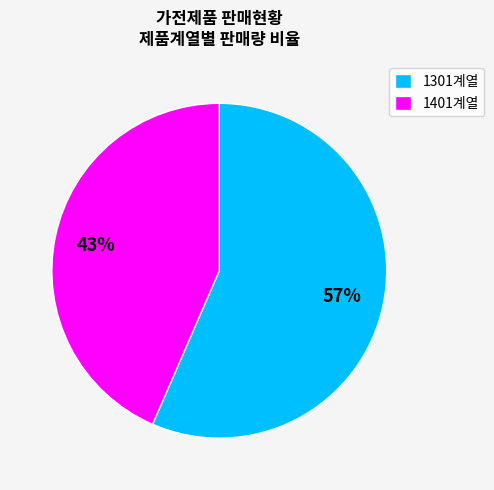

How many slices are in this pie chart?

2